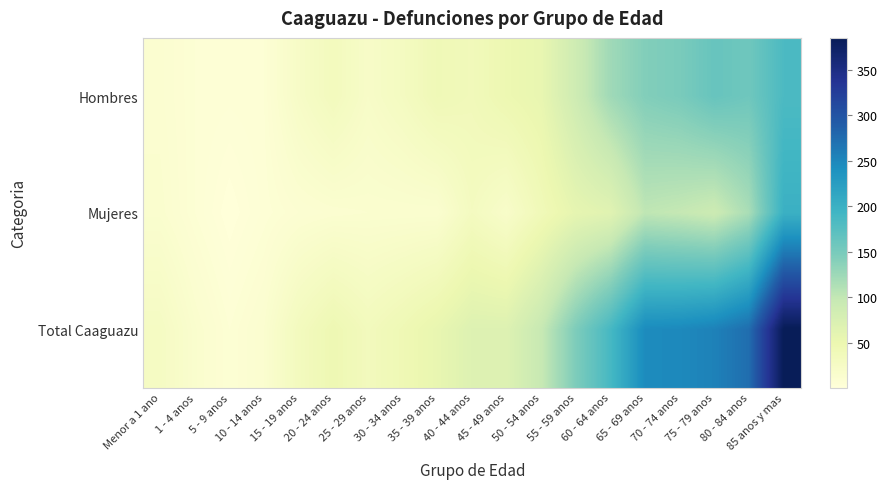

Which label corresponds to the largest value in the chart?

85 anos y mas